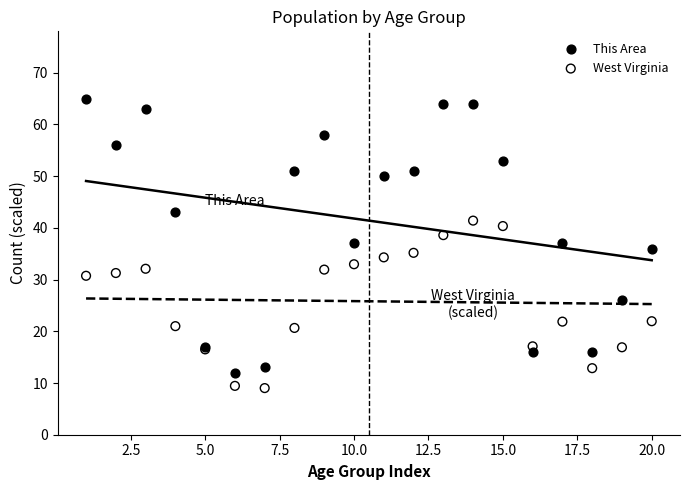

Which series contains the highest Y value?

This Area